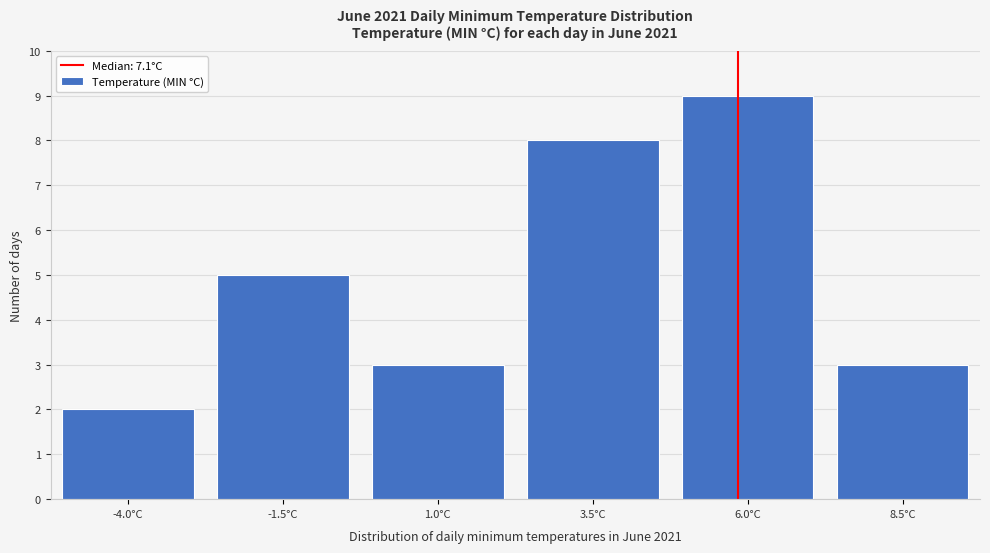

Reading right to left, extract all data points from this chart.

8.5°C=3	6.0°C=9	3.5°C=8	1.0°C=3	-1.5°C=5	-4.0°C=2